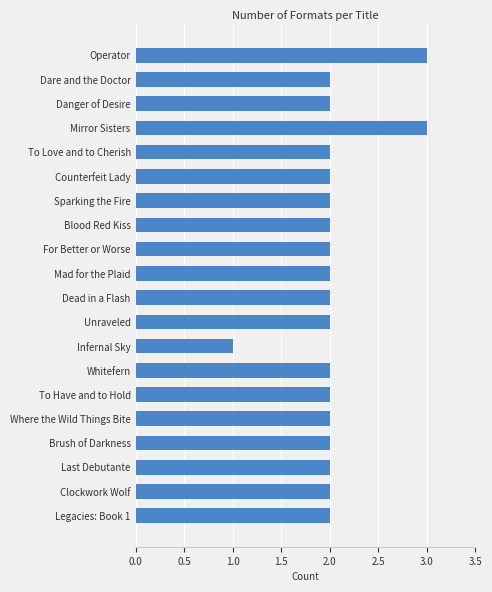

What is the difference between the second highest and second lowest values?

1